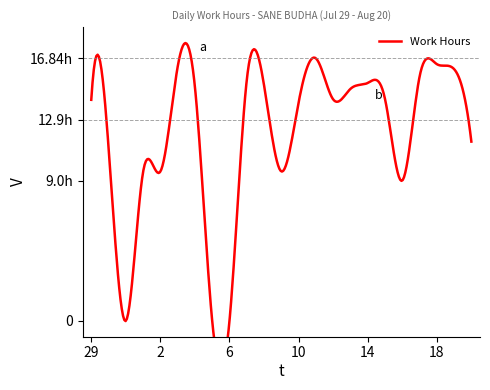

True or false: there are more than 0 points higher than both neighbors.

True